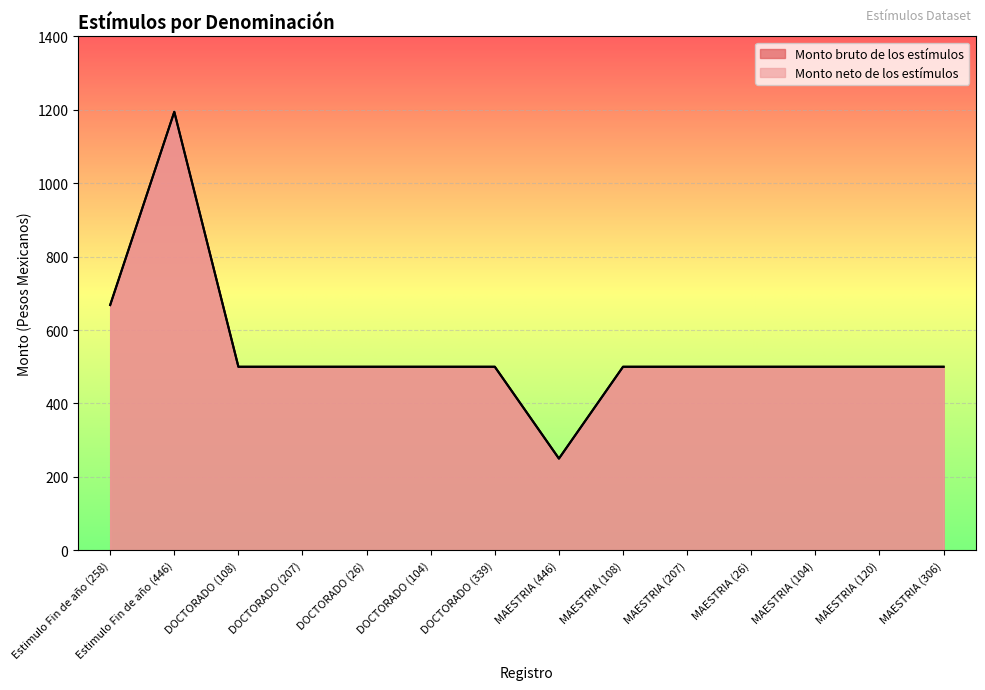

Rank the categories by Monto neto de los estímulos value from highest to lowest.

Estimulo Fin de año (446), Estimulo Fin de año (258), DOCTORADO (108), DOCTORADO (207), DOCTORADO (26), DOCTORADO (104), DOCTORADO (339), MAESTRIA (108), MAESTRIA (207), MAESTRIA (26), MAESTRIA (104), MAESTRIA (120), MAESTRIA (306), MAESTRIA (446)